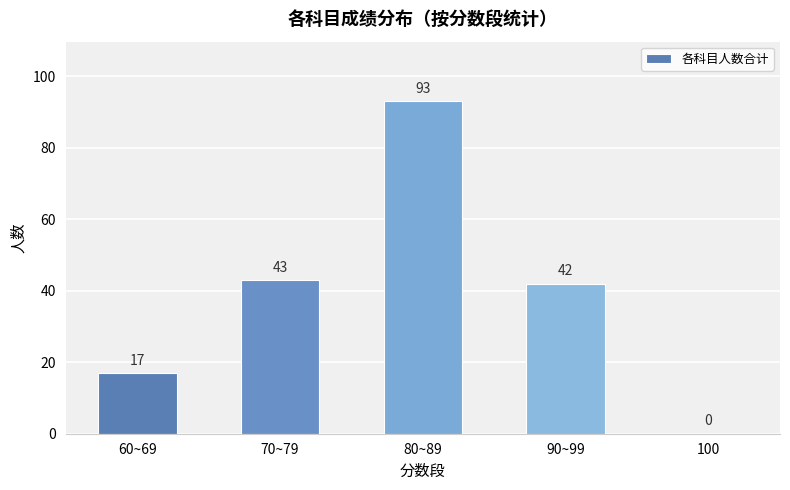

Read the value at 90~99, to the nearest 10.

40